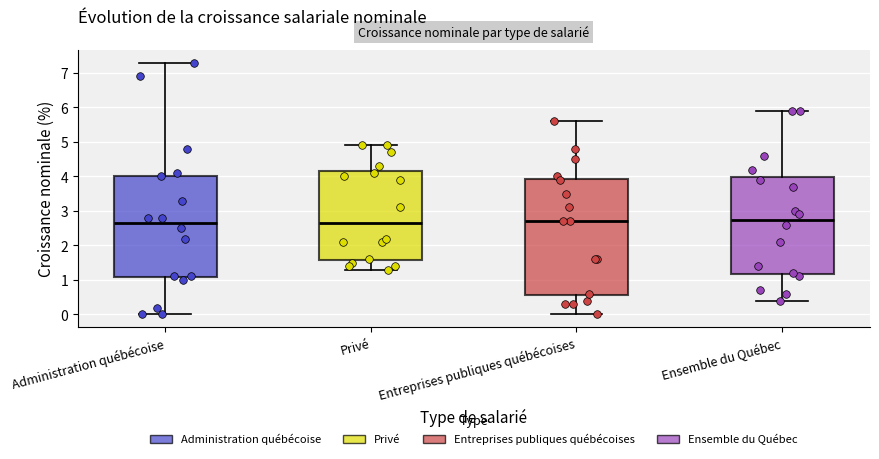

Where does the lower whisker of the box for Ensemble du Québec end on the y-axis? The values are not printed on the chart, so give them approximately, as read against the axis.

0.4